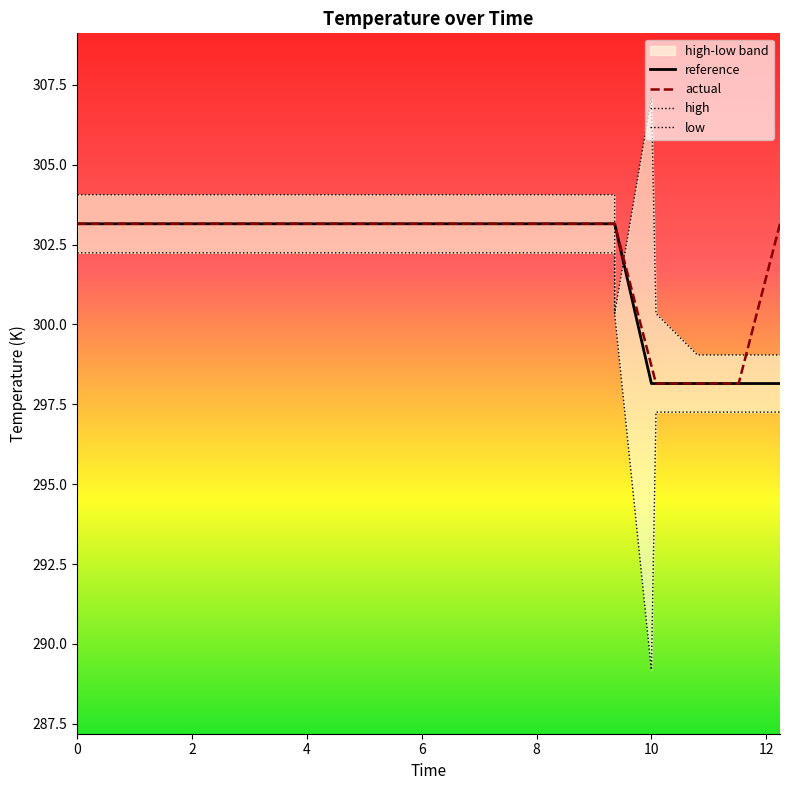

How many values in the high series are below 304?

5